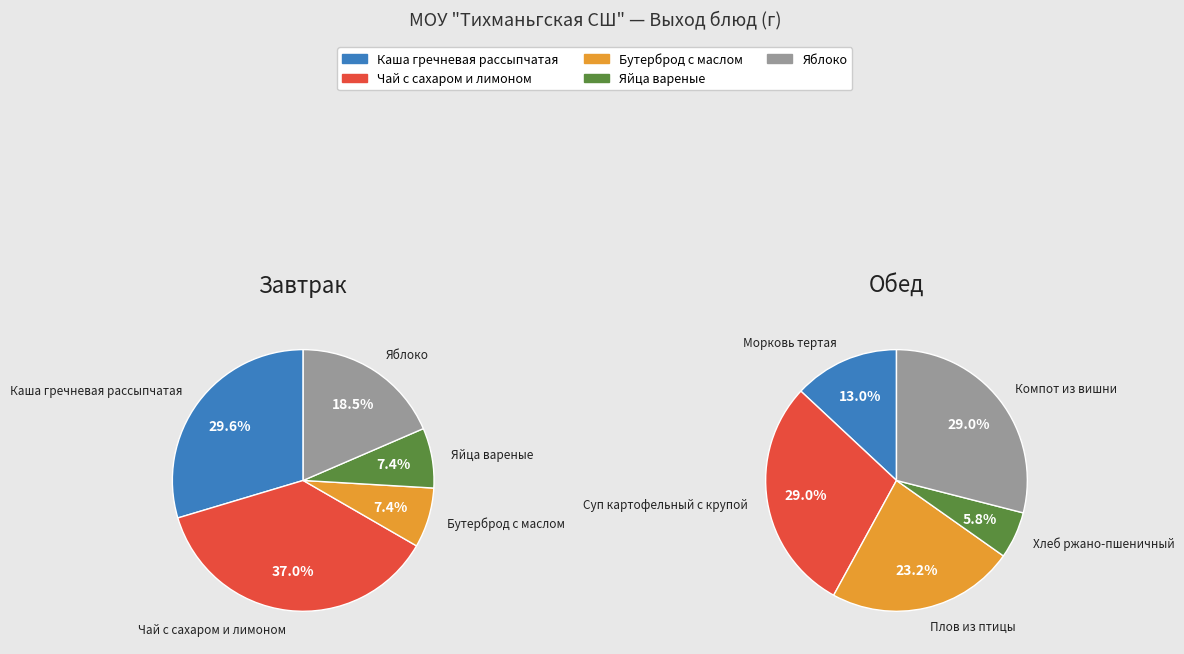

How much of the chart is everything except 4?

81.5%